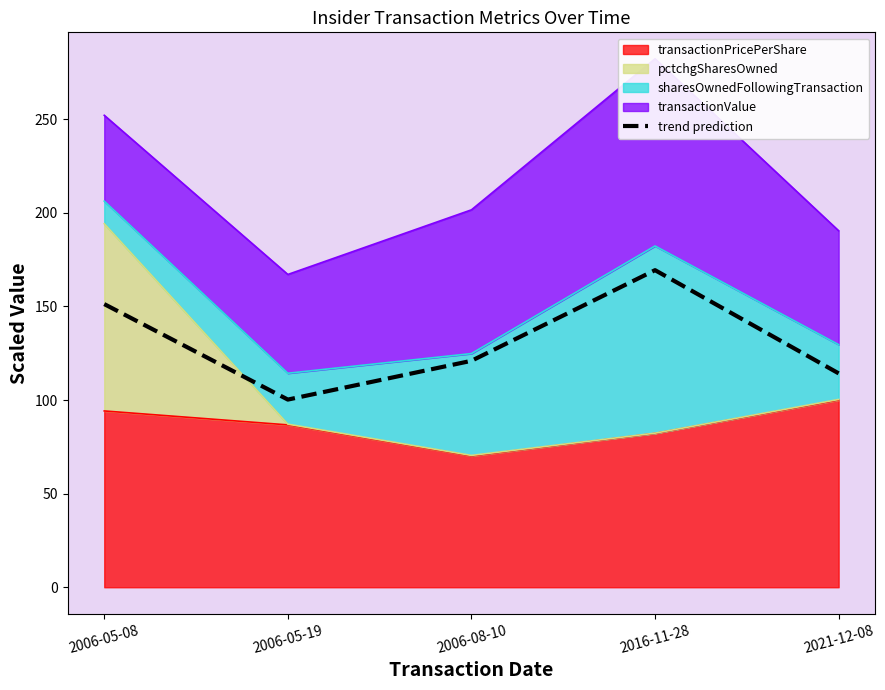

What is the smallest value displayed?

100.3